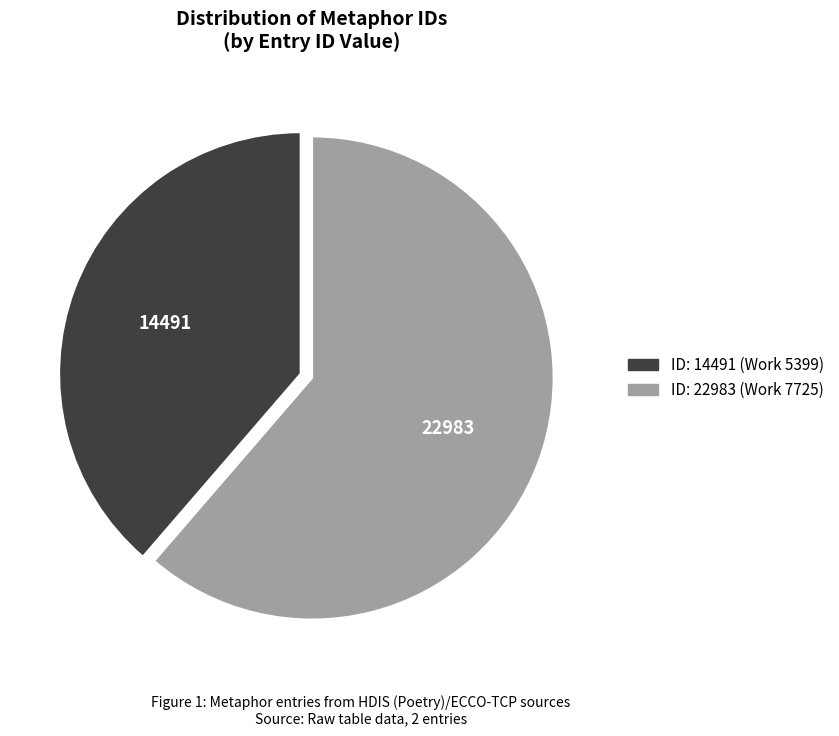

Is the sum of ID: 22983 (Work 7725) and ID: 14491 (Work 5399) greater than half?

Yes